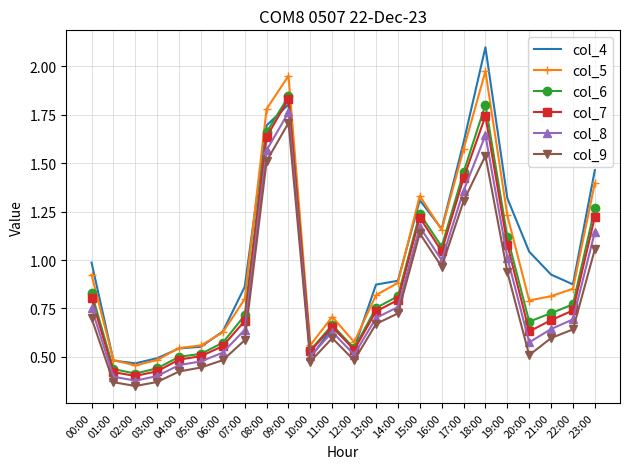

What position from the left is 20:00?

21